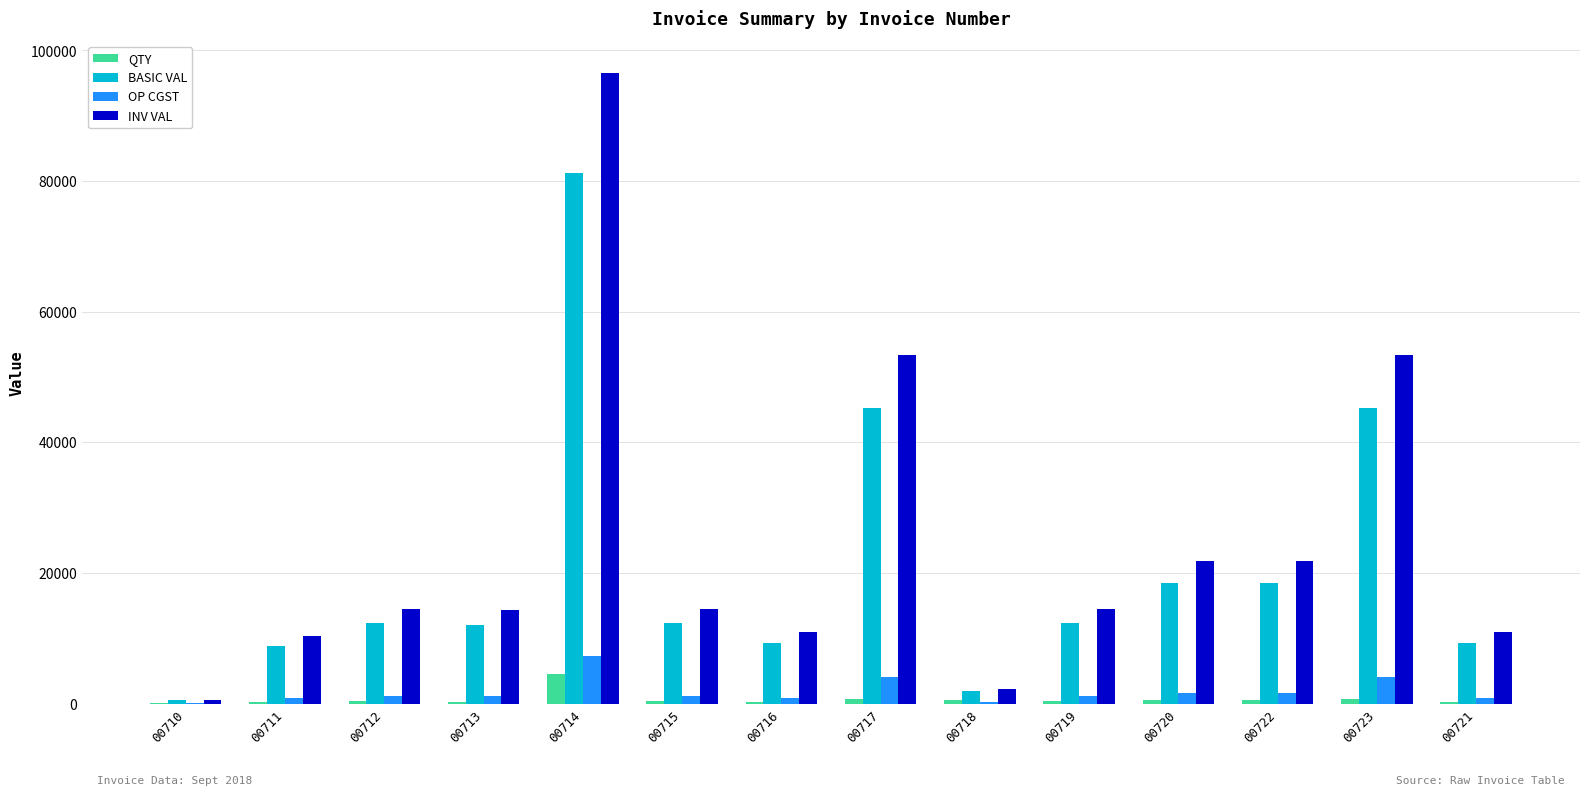

How many data points does each series have?

14